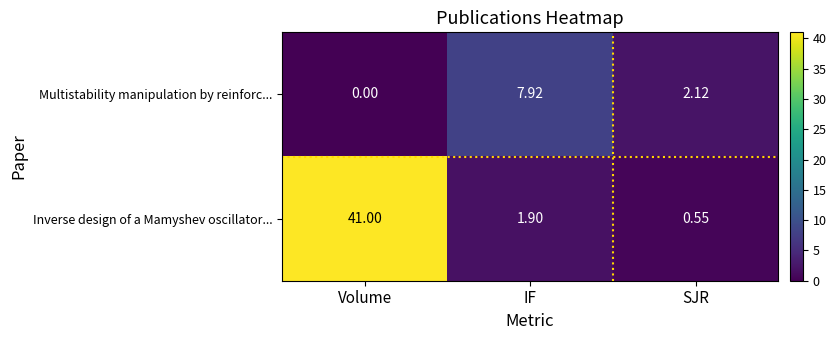

Where does the Inverse design of a Mamyshev oscillator... series first go above 1?

Volume